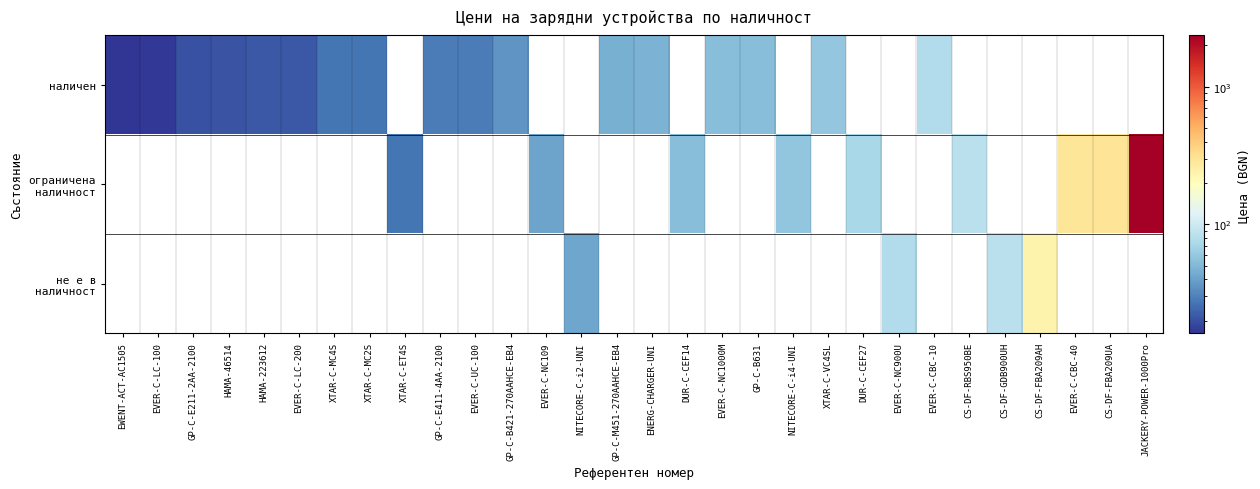

Is the value of наличен at NITECORE-C-i4-UNI greater than the value of не е в наличност at EVER-C-NC900U?

No